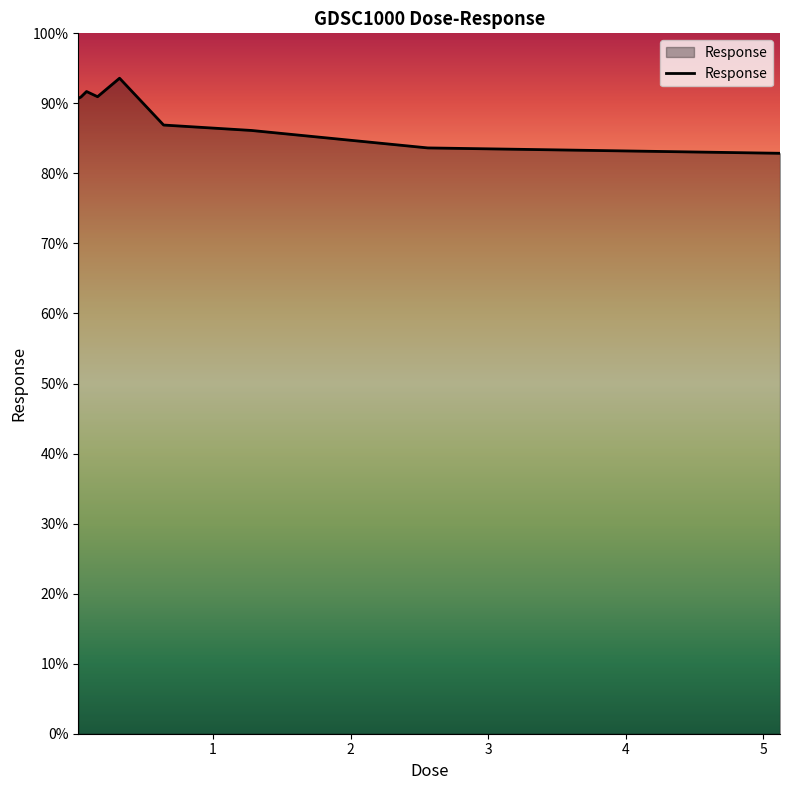

What is the maximum value shown in the chart?

93.6